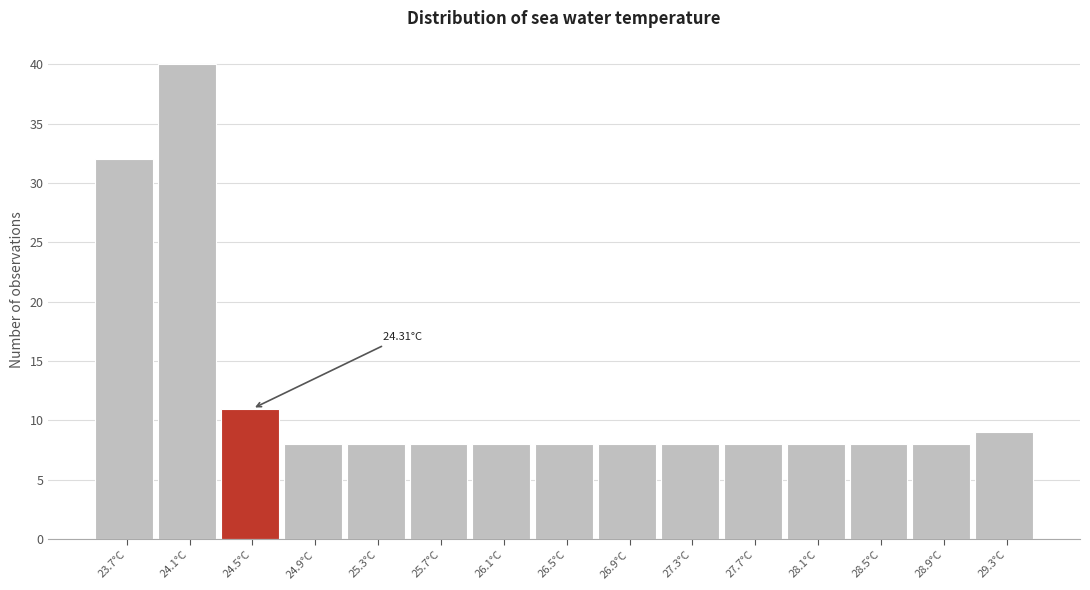

Over which range of the x-axis is the bar tallest?

23.9 to 24.3